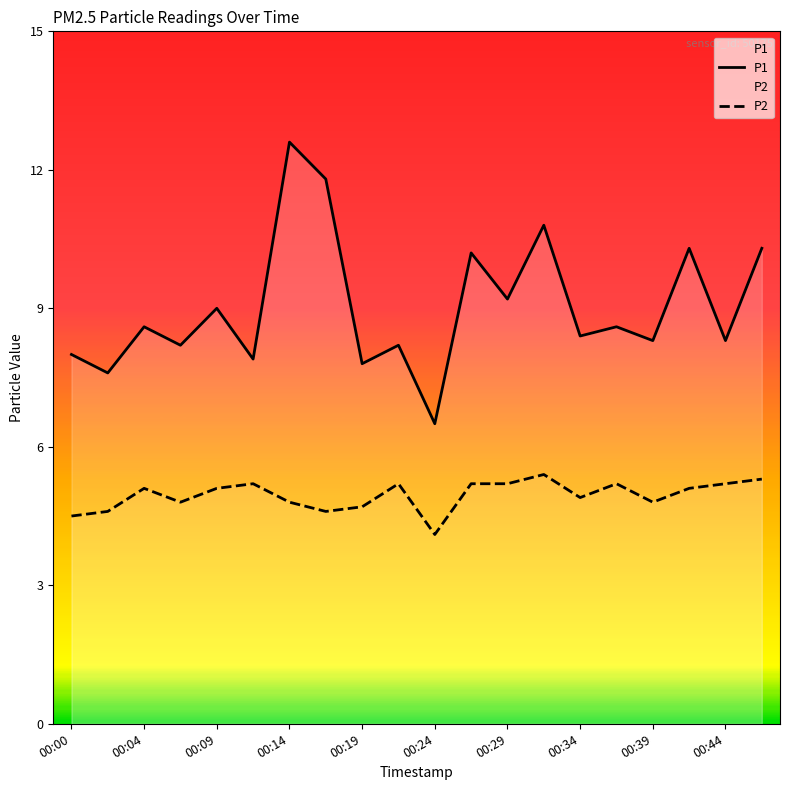

What are all the series names shown in the legend?

P1, P2